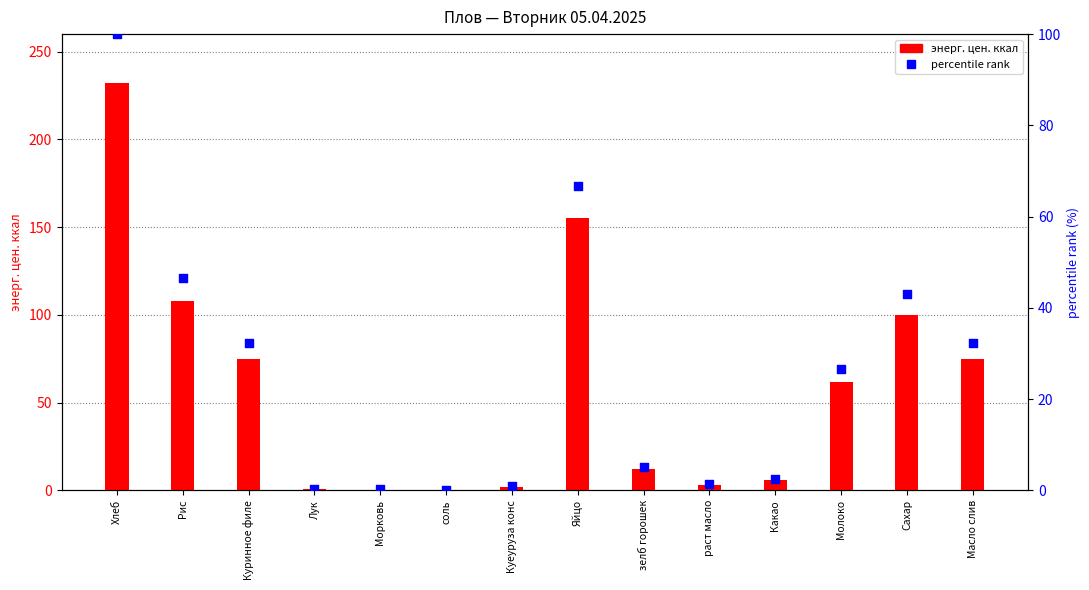

At which category is the sum across all series the highest?

Хлеб